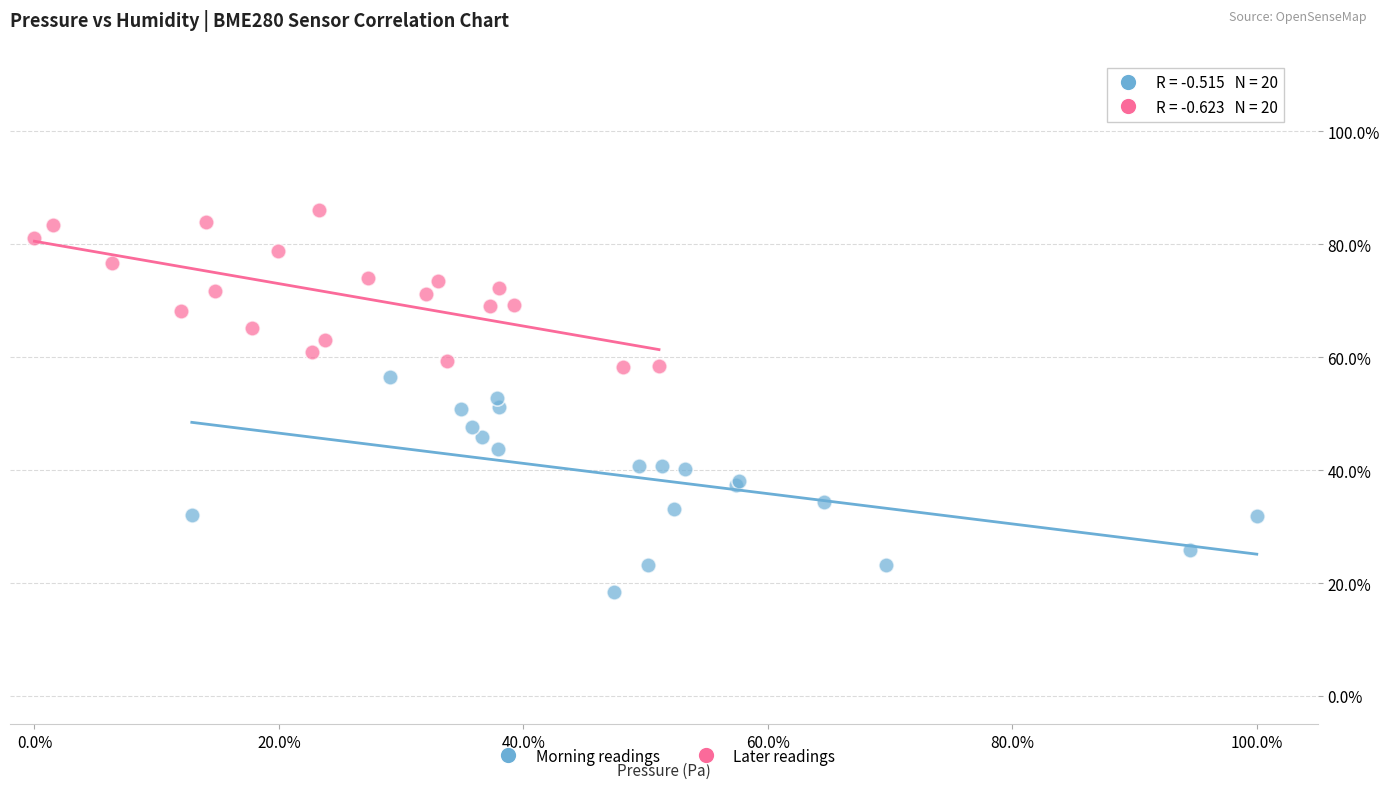

Which series has the widest spread of Y values?

Morning readings